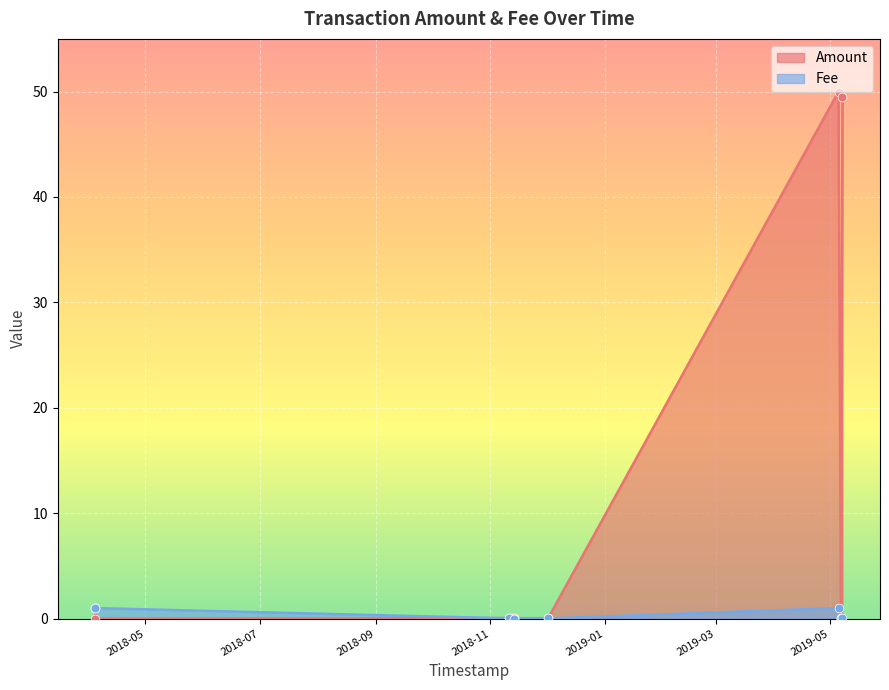

Which series has the largest Y range (max minus min)?

Amount